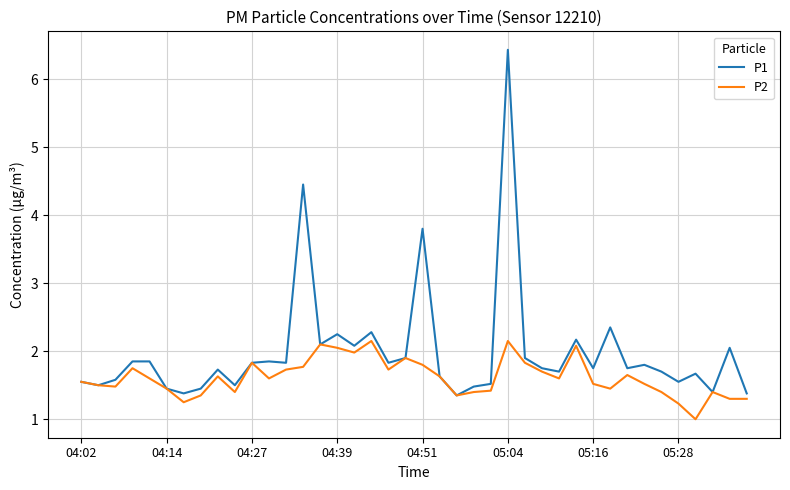

List the series in order of their peak value, highest first.

P1, P2